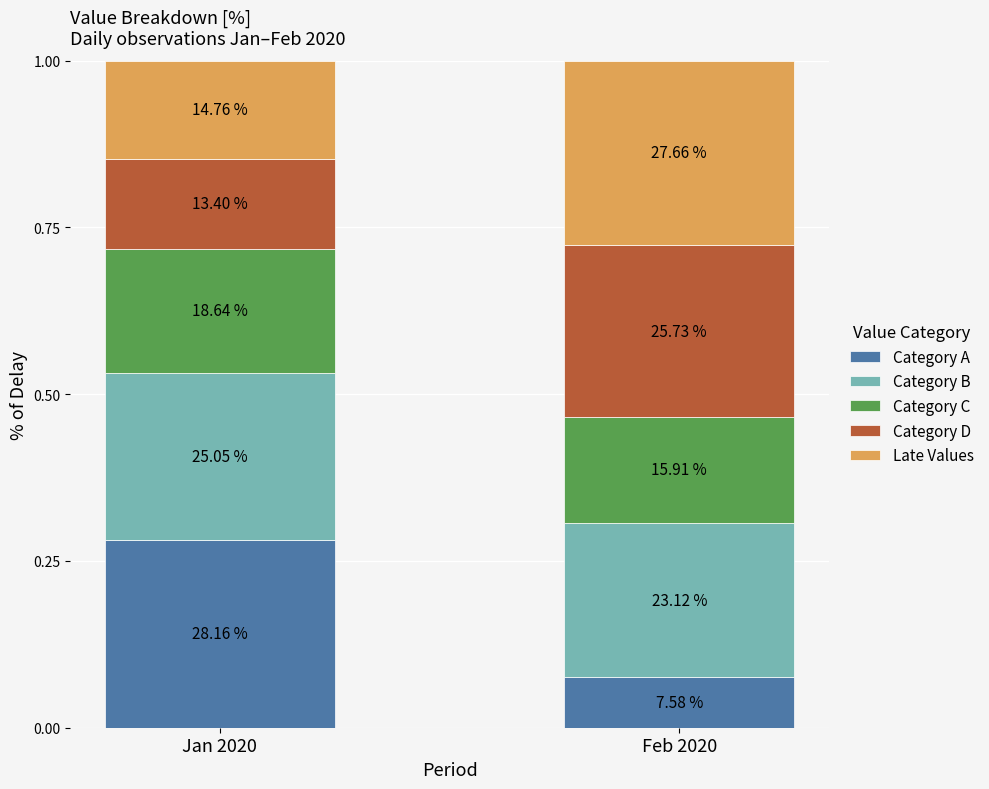

True or false: Category B has a value of 0.1 at Feb 2020.

False